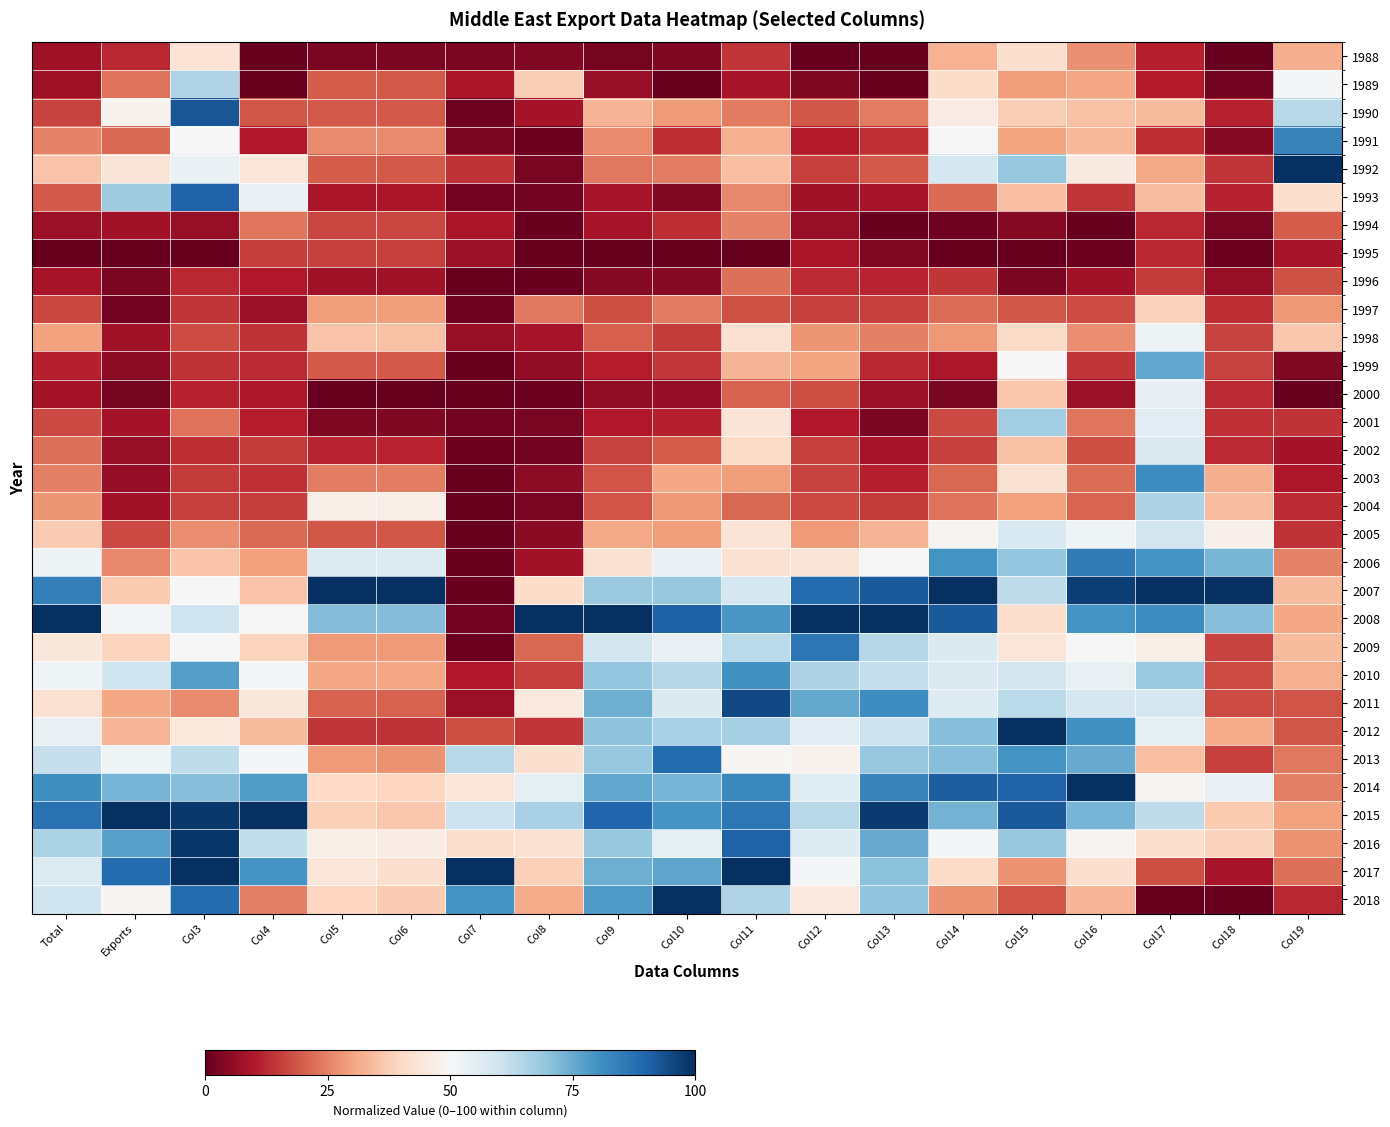

At Col9, list the series in order from largest to smallest.

2008, 2015, 2018, 2014, 2011, 2017, 2012, 2010, 2016, 2013, 2007, 2009, 2006, 1990, 2005, 1991, 1992, 1998, 2003, 2004, 1997, 2002, 1999, 2001, 1994, 1993, 1989, 2000, 1996, 1988, 1995